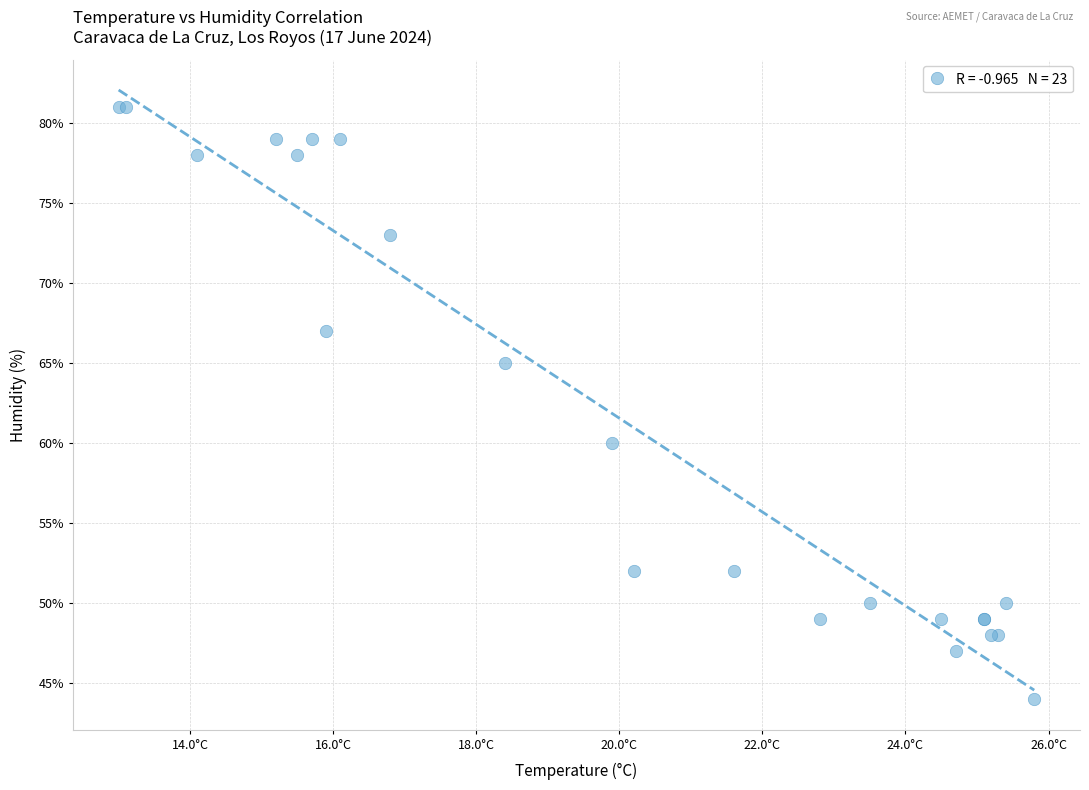

What Y value in the scatter plot is closest to 62?

60